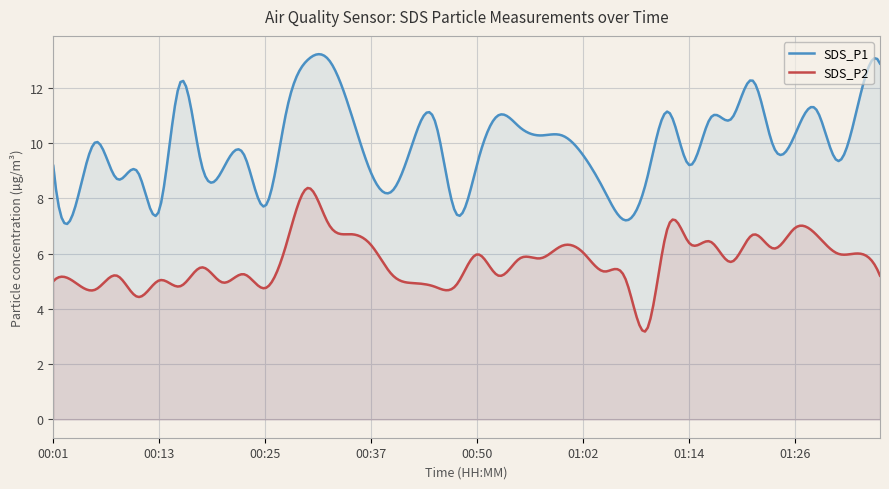

How many lines are shown in the chart?

2